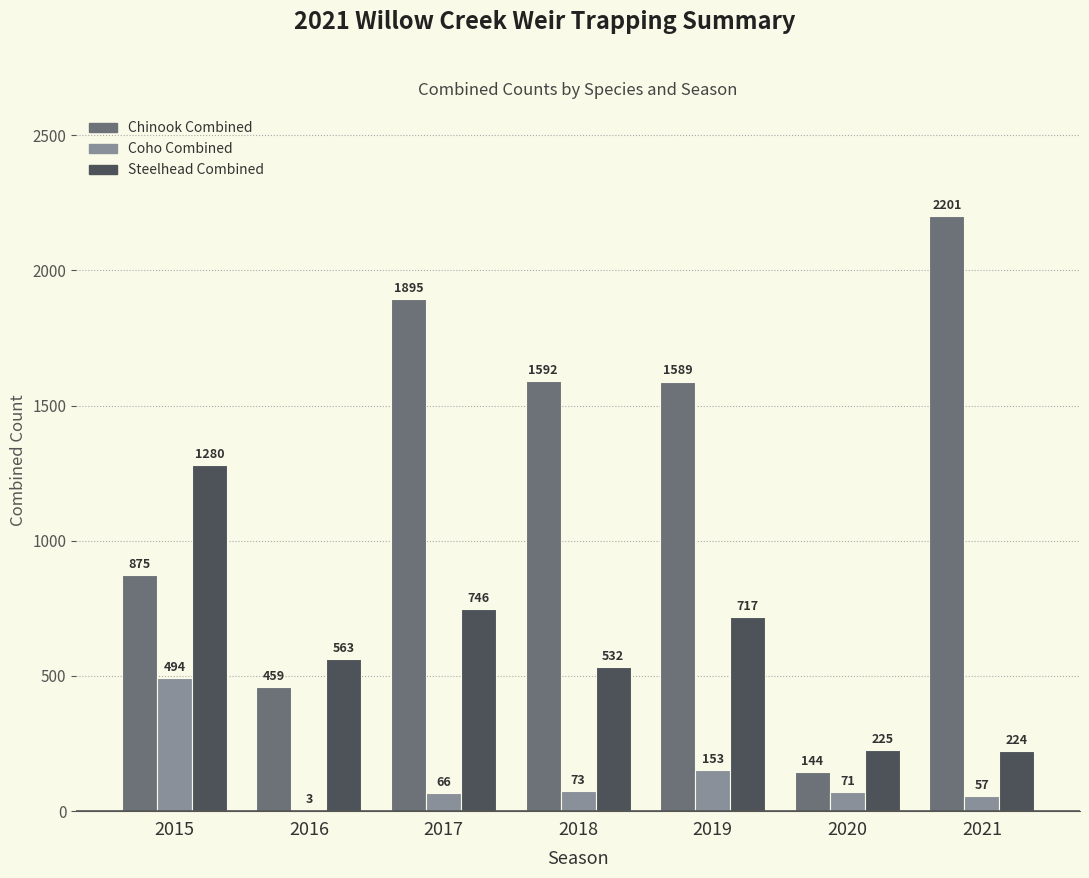

At which category is the sum across all series the highest?

2017